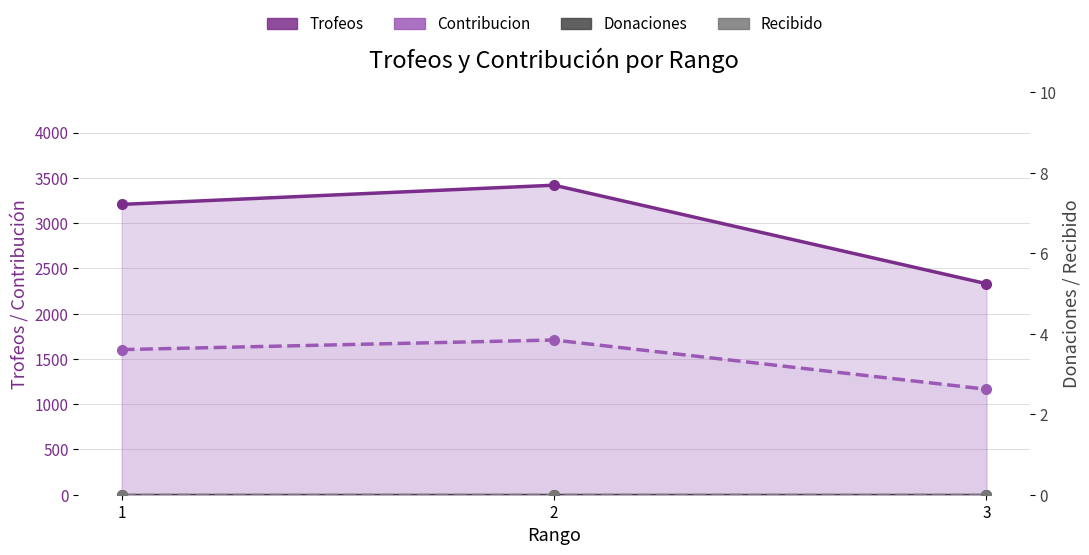

Which category has the lowest value in the Recibido series?

1